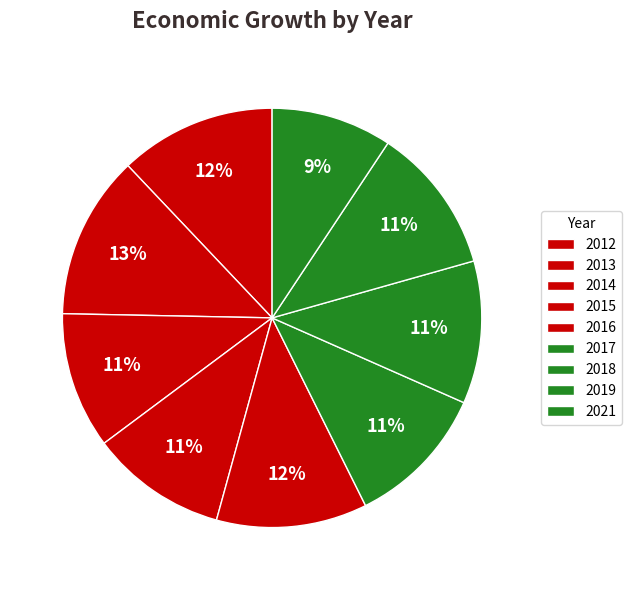

To the nearest percent, what portion does 2013 represent?

13%